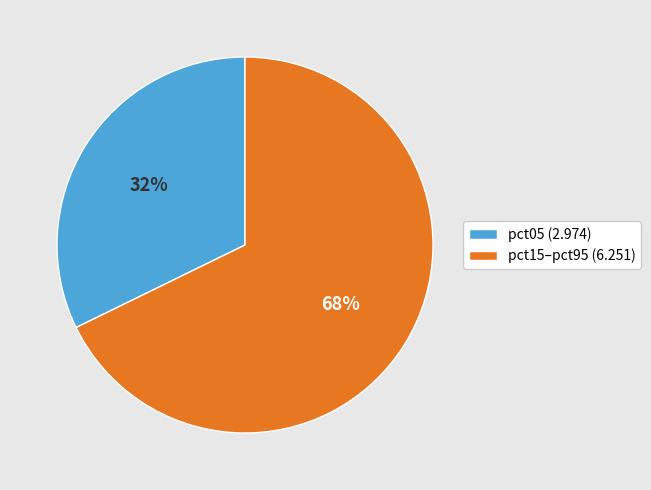

Is there any slice that represents more than half of the pie?

Yes